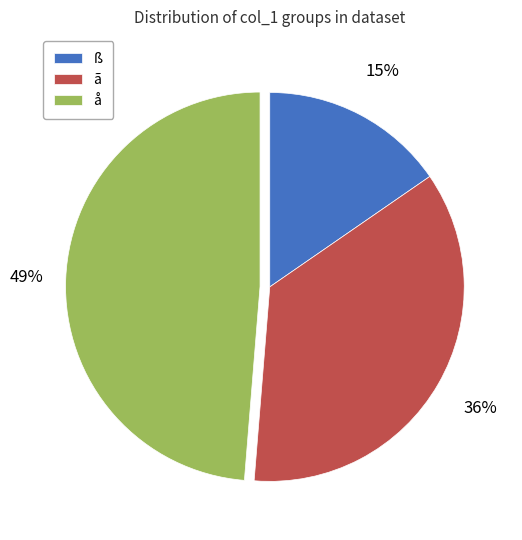

Does å account for over 50% of the chart?

No